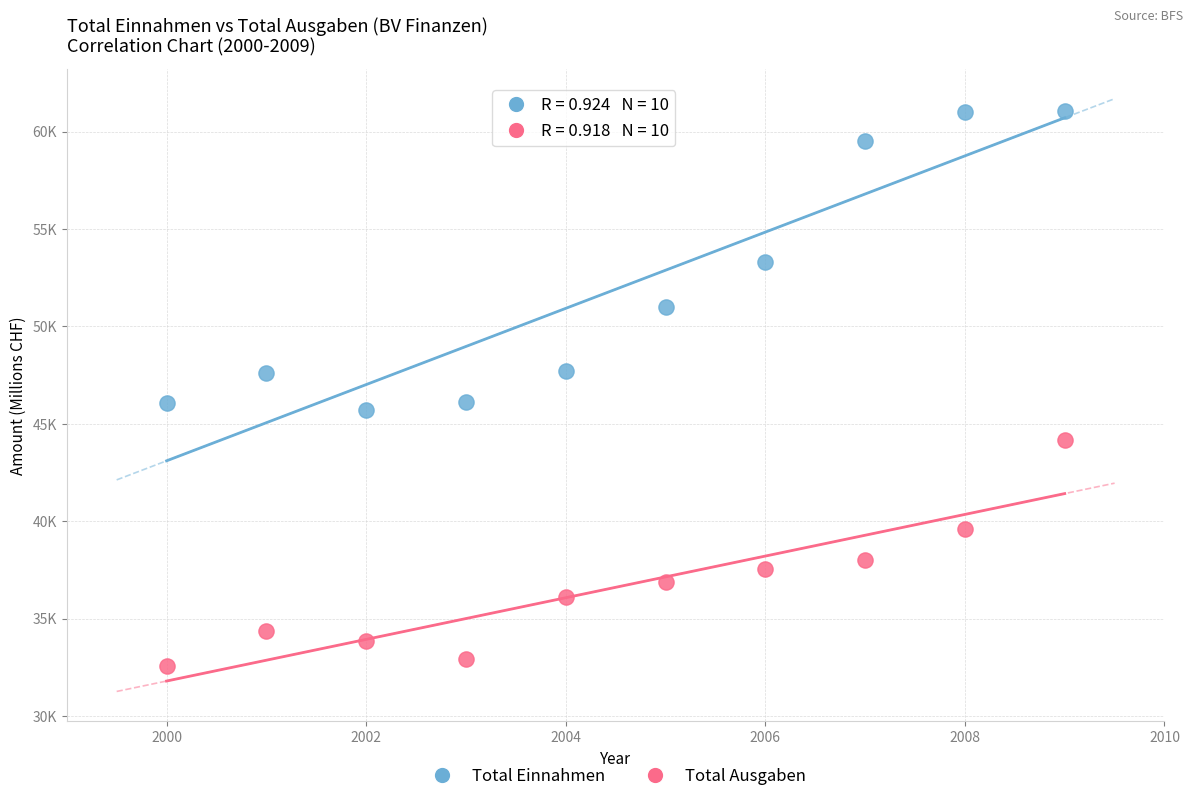

Which series has the largest Y range (max minus min)?

Total Einnahmen